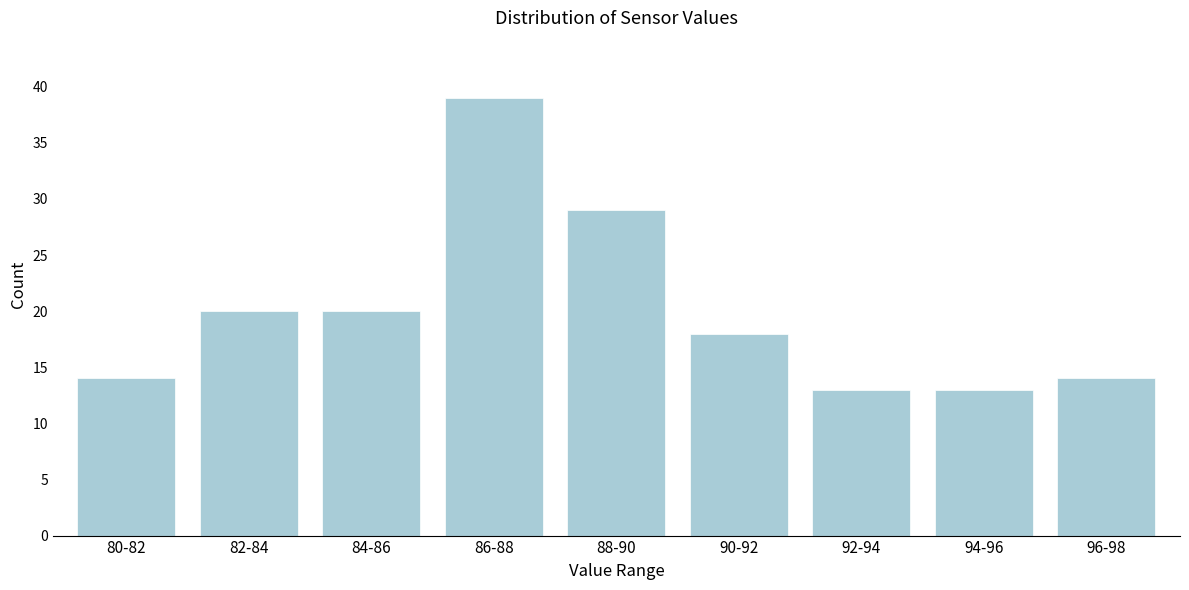

Reading right to left, extract all data points from this chart.

96-98=14	94-96=13	92-94=13	90-92=18	88-90=29	86-88=39	84-86=20	82-84=20	80-82=14